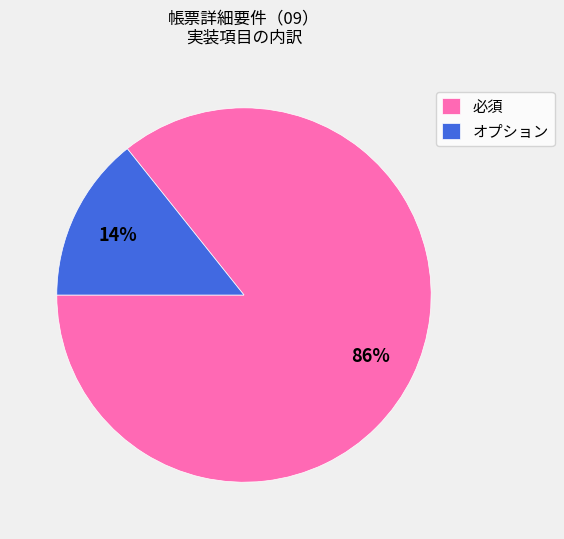

Rank the categories by value from lowest to highest.

オプション, 必須